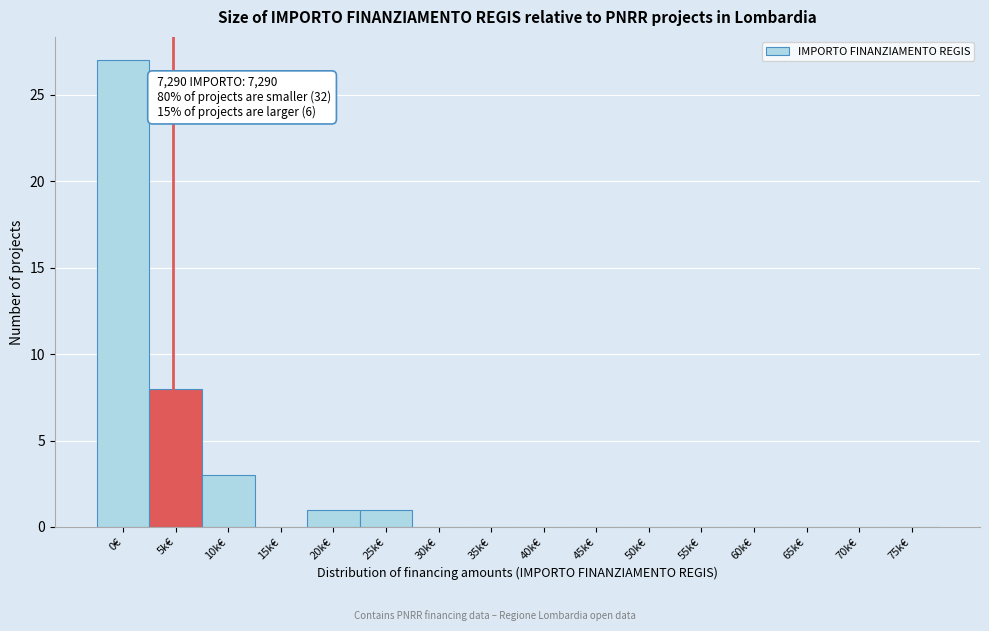

Reading left to right, transcribe all the data shown in this chart.

0€=27	5k€=8	10k€=3	15k€=0	20k€=1	25k€=1	30k€=0	35k€=0	40k€=0	45k€=0	50k€=0	55k€=0	60k€=0	65k€=0	70k€=0	75k€=0